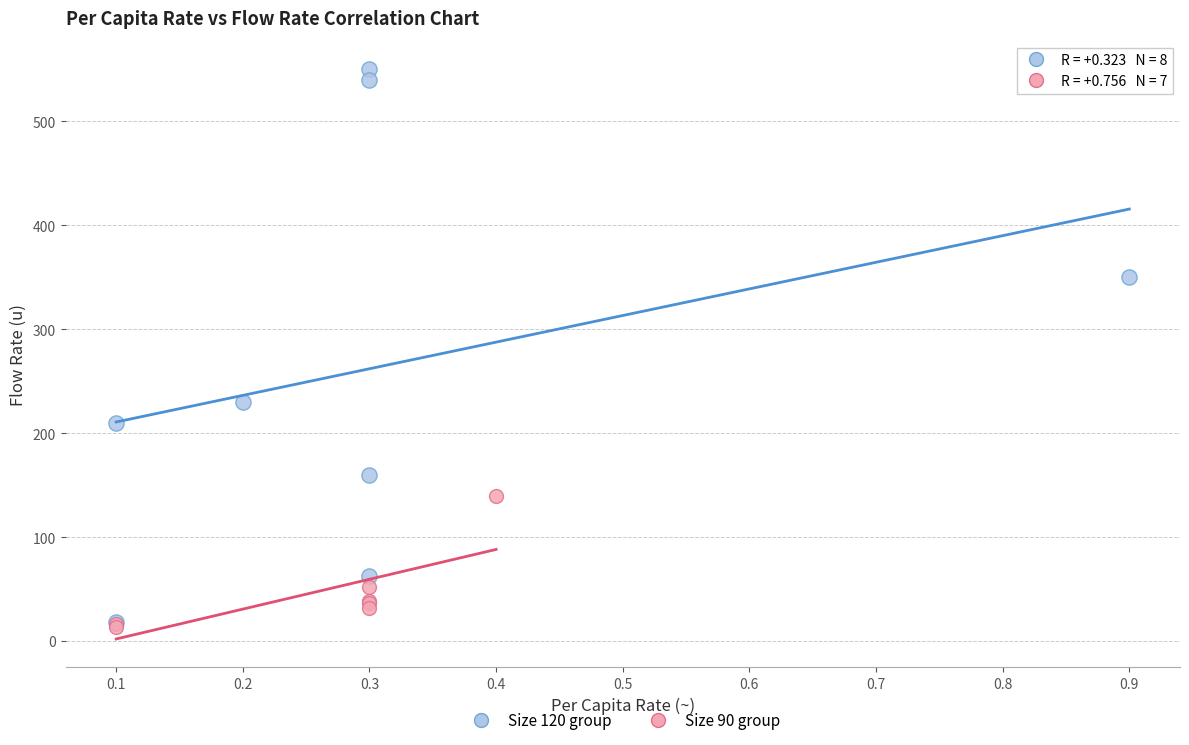

Which series reaches the maximum Y coordinate?

Size 120 group